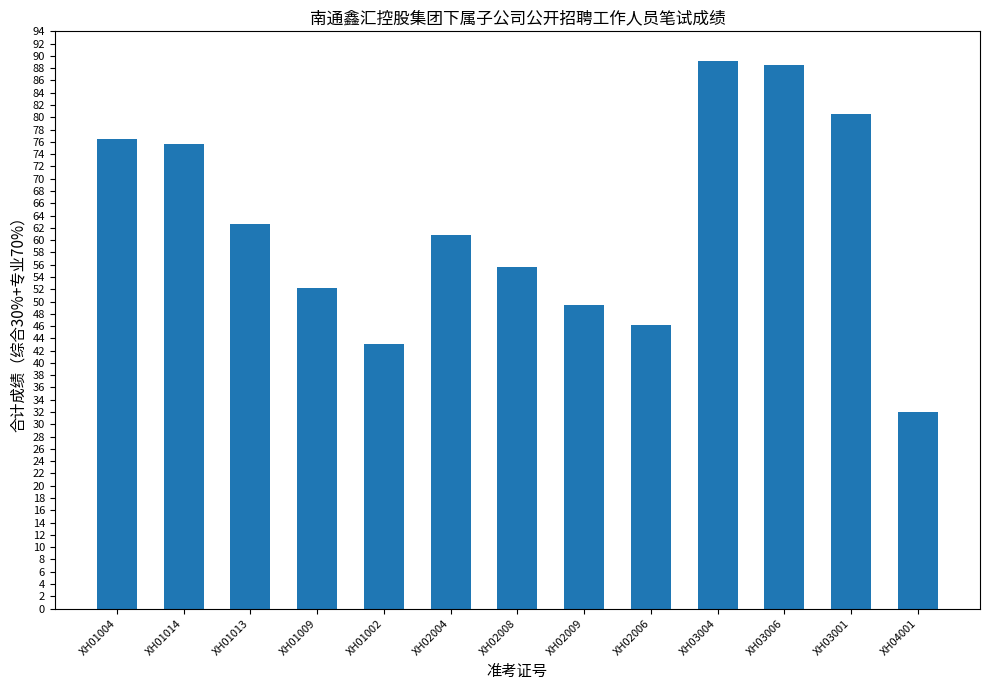

What is the difference between the values at XH04001 and XH01014?

43.7